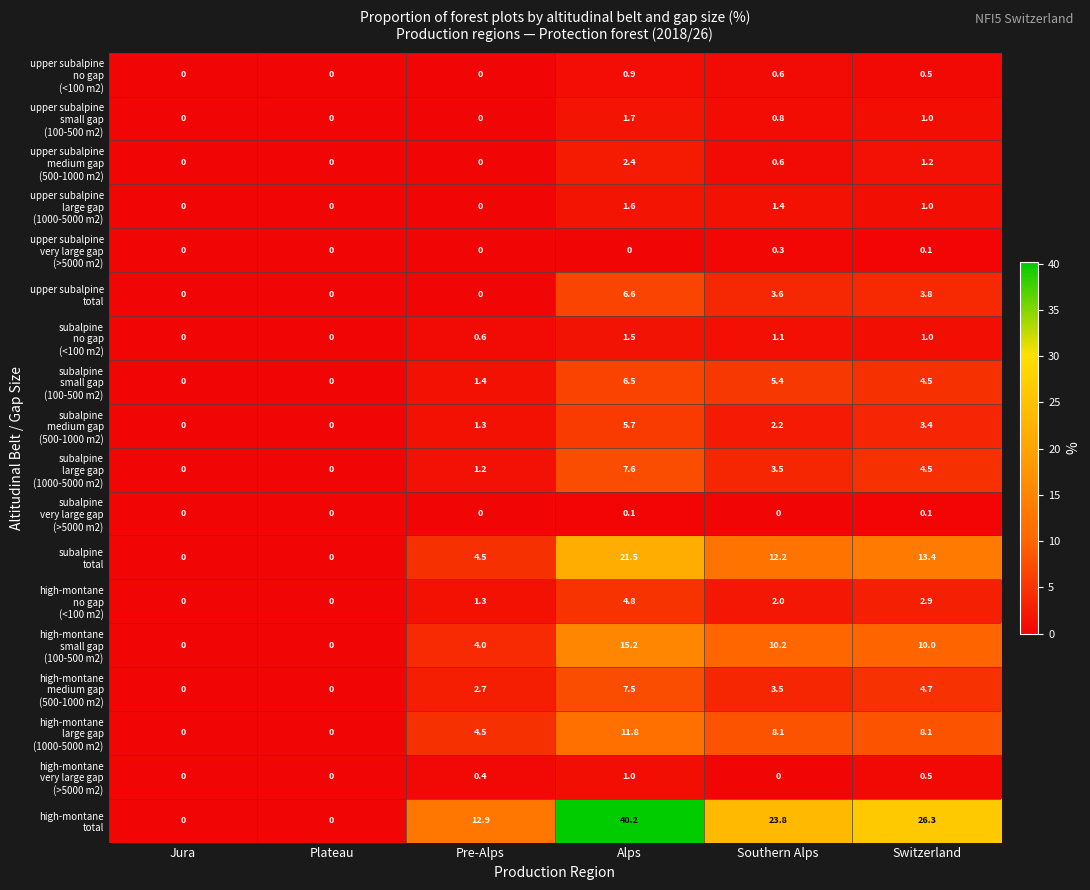

At which category is the sum across all series the highest?

Alps